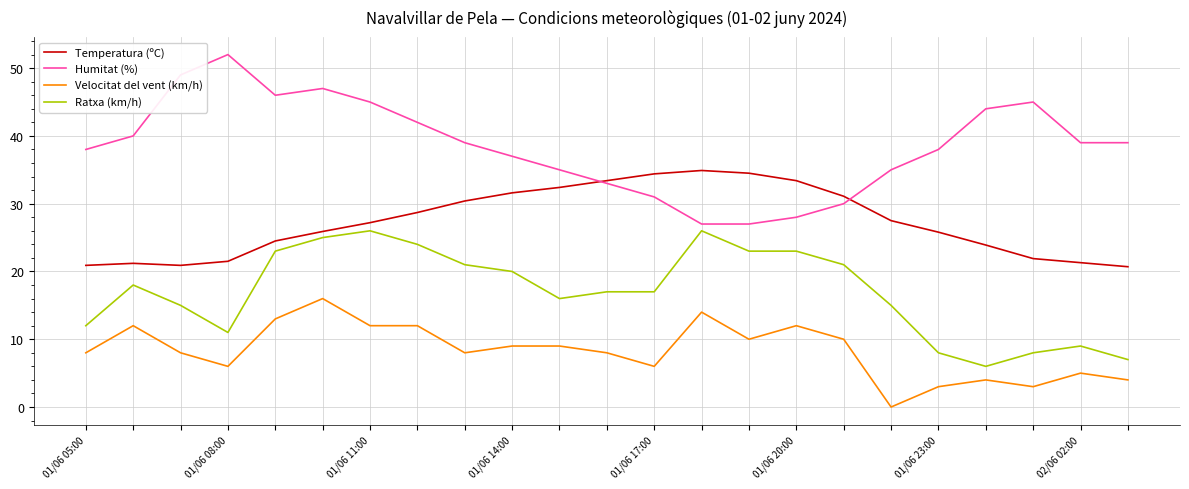

Rank the series by their maximum value, from lowest to highest.

Velocitat del vent (km/h), Ratxa (km/h), Temperatura (ºC), Humitat (%)